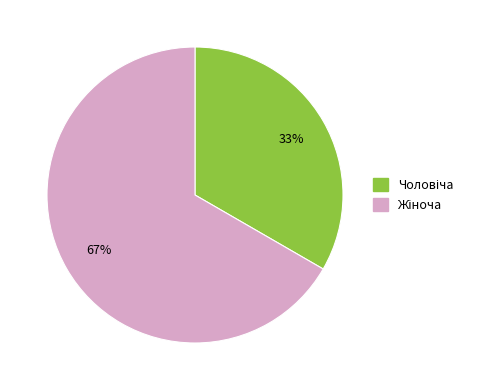

Is there any slice that represents more than half of the pie?

Yes